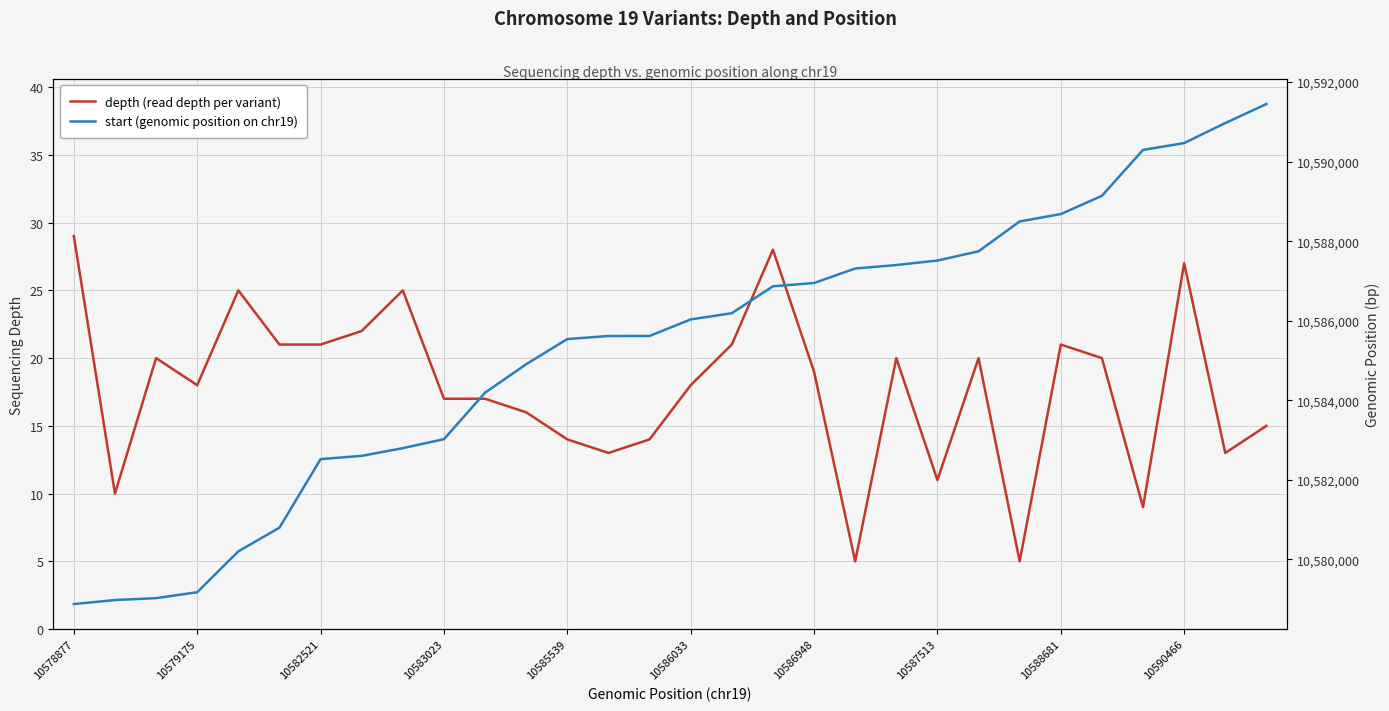

Reading right to left, what are all the values shown in this chart?

depth (read depth per variant): 15	13	27	9	20	21	5	20	11	20	5	19	28	21	18	14	13	14	16	17	17	25	22	21	21	25	18	20	10	29
start (genomic position on chr19): 10591448	10590969	10590466	10590294	10589140	10588681	10588496	10587745	10587513	10587400	10587312	10586948	10586866	10586189	10586033	10585617	10585616	10585539	10584907	10584191	10583023	10582797	10582603	10582521	10580798	10580202	10579175	10579026	10578979	10578877